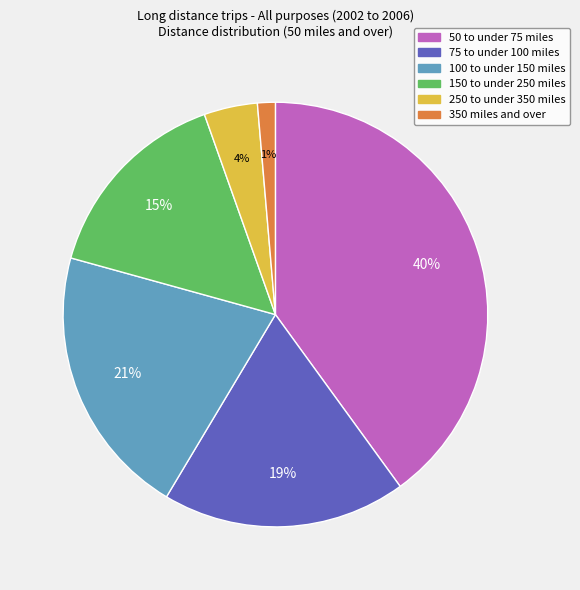

Is the sum of 150 to under 250 miles and 50 to under 75 miles greater than half?

Yes